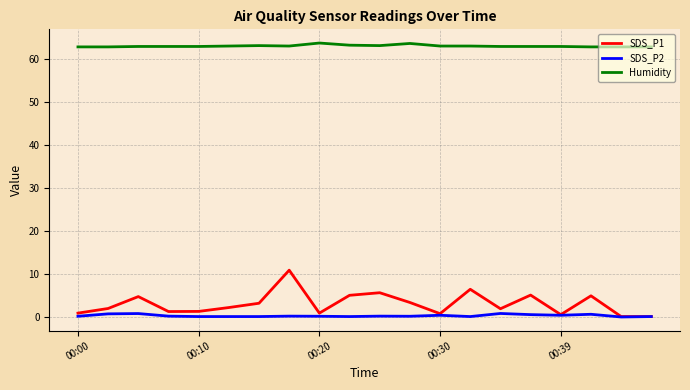

What is the highest value of the Humidity series?

63.8